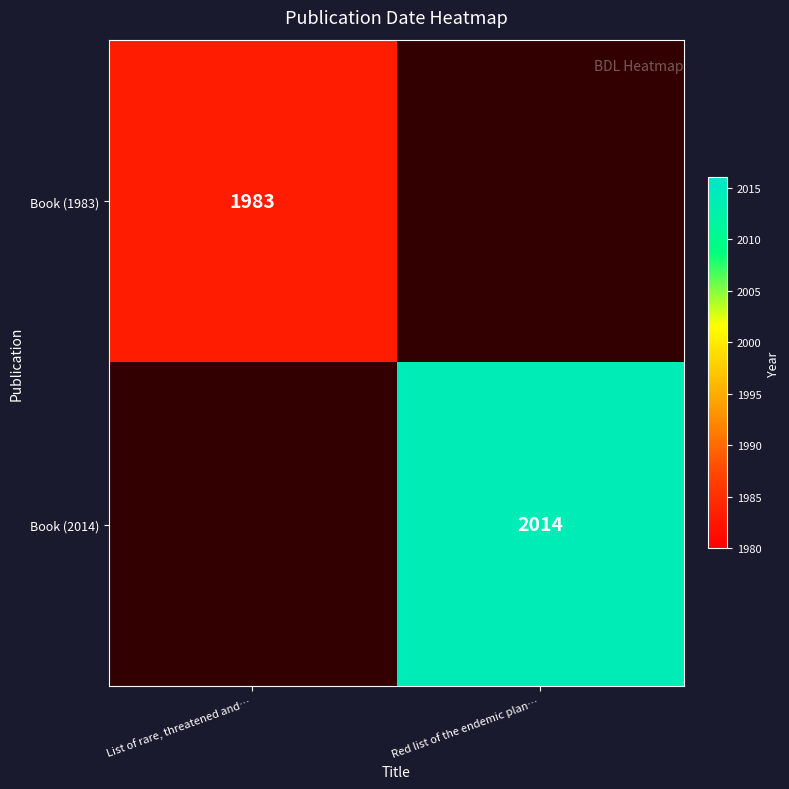

Between List of rare, threatened and… and Red list of the endemic plan…, which is larger?

Red list of the endemic plan…